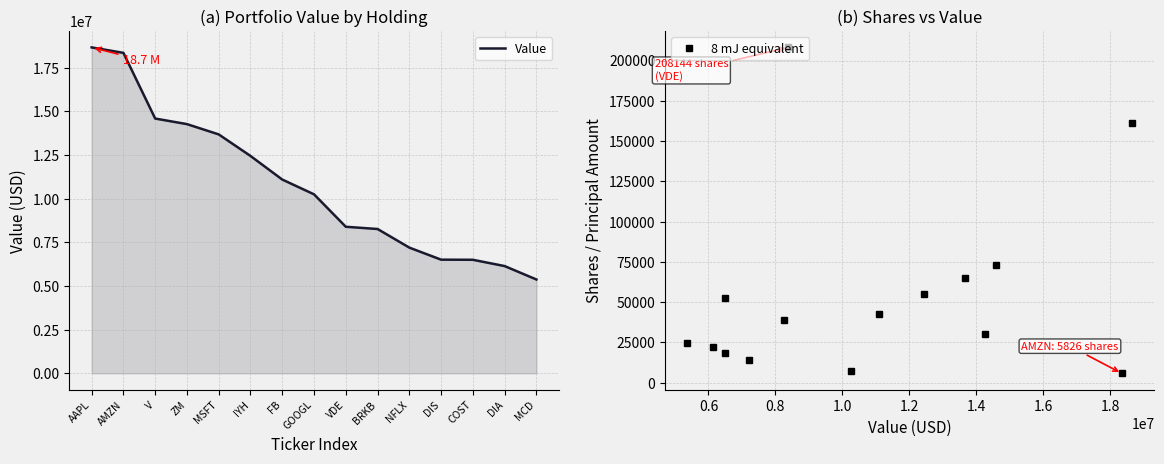

What is the maximum value shown in the chart?

18657000